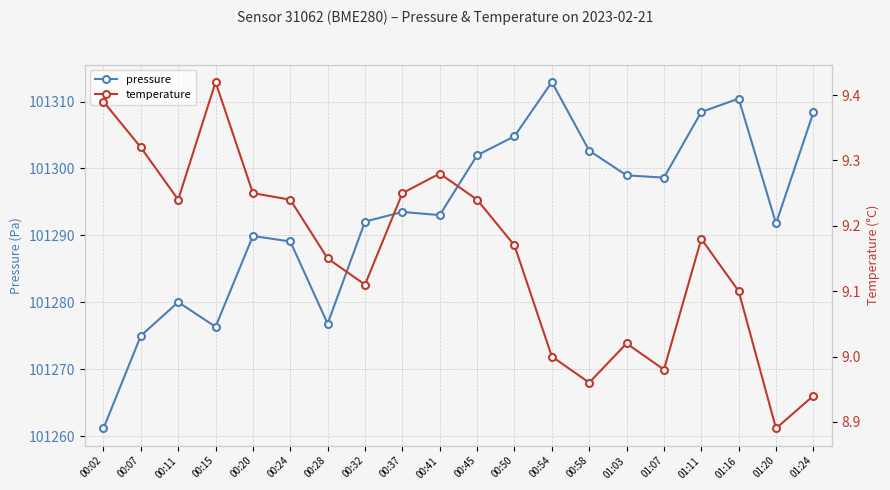

Is this an area chart (filled region under the line)?

No